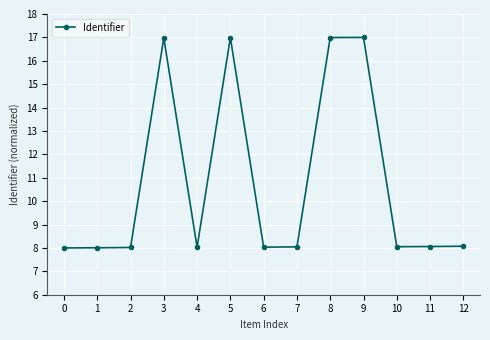

What is the smallest value displayed?

8.0